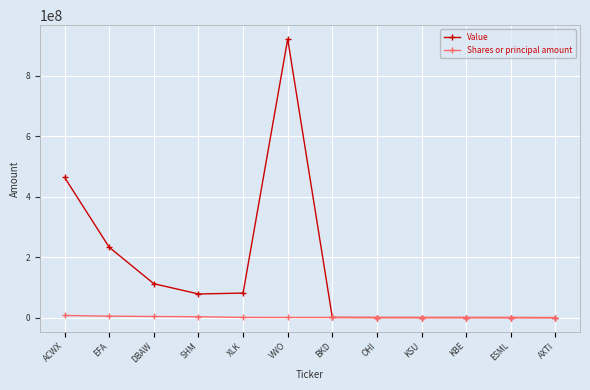

Which series has the largest range (max minus min)?

Value